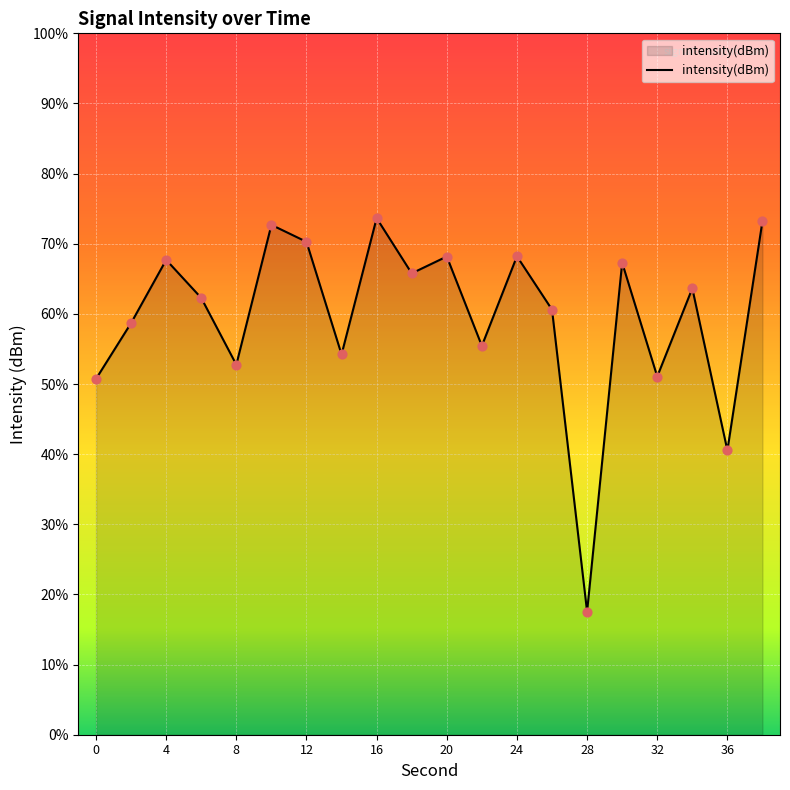

What is the change in value from 4 to 6?

-2.7